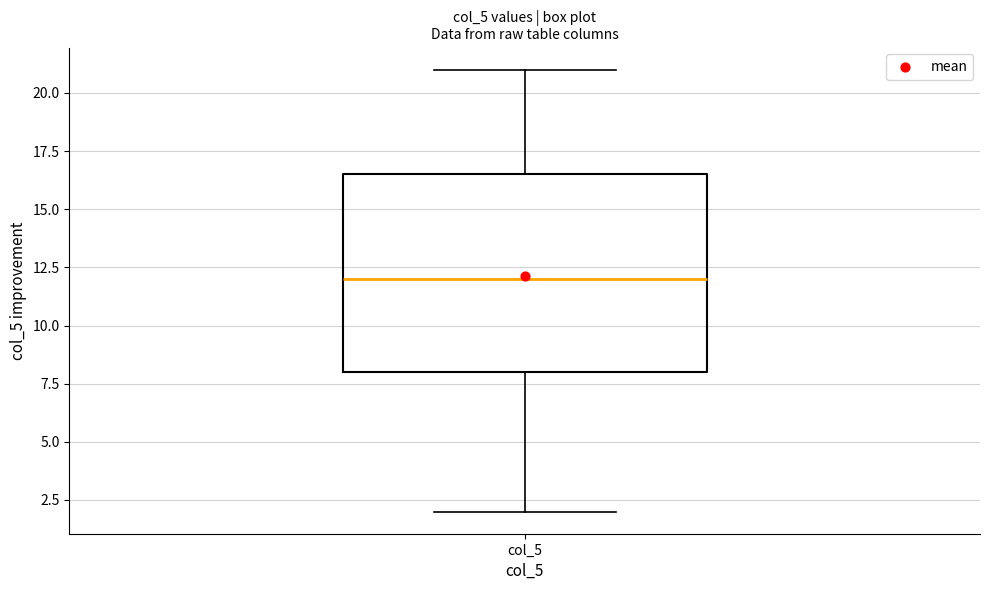

Transcribe this box plot: give where the median line is, the range the box spans, and where the two whiskers end, as read against the y-axis. The values are not printed on the chart, so give them approximately, as read against the axis.

median 12.0, box 8.0 to 16.5, whiskers 2.0 to 21.0